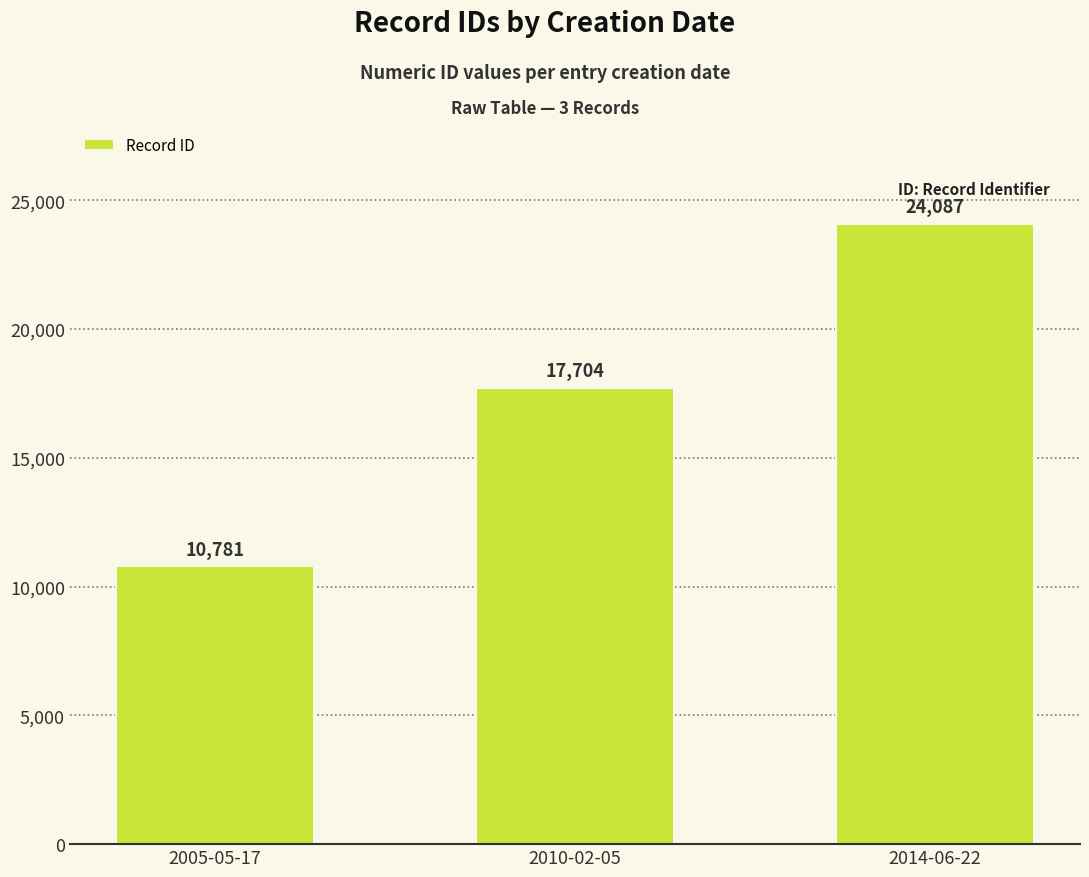

How many bars are there in total?

3